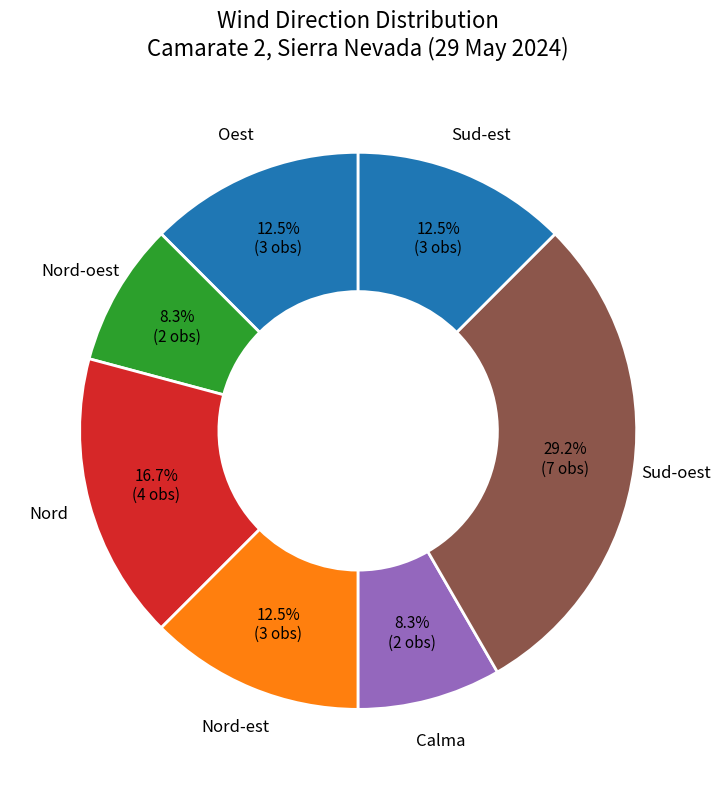

How many slices are in this pie chart?

7